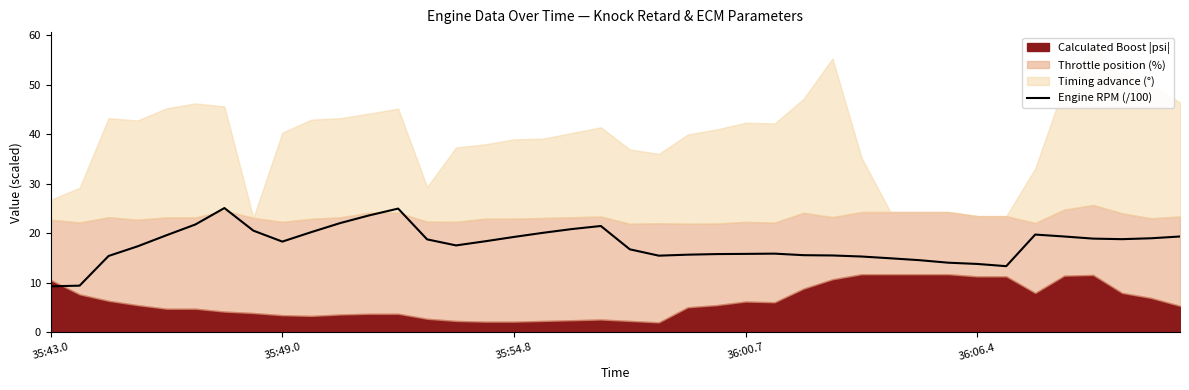

The value of Engine RPM (/100) at 35:49.0 is 18.3. True or false?

True